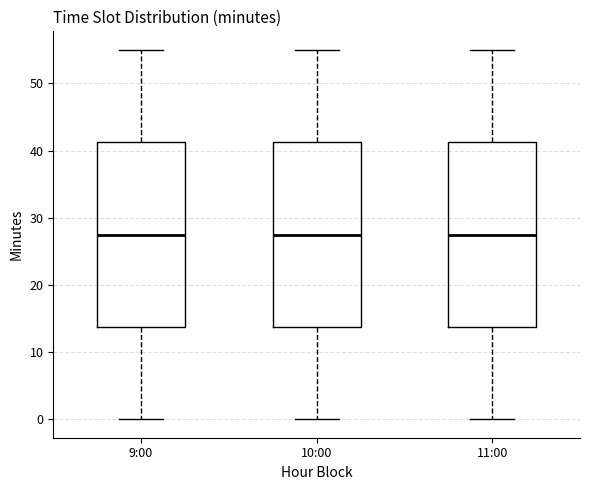

Reading left to right, transcribe this box plot: for each box, give where its median line is, the range the box spans, and where its two whiskers end, as read against the y-axis. The values are not printed on the chart, so give them approximately, as read against the axis.

9:00: median 28, box 14 to 41, whiskers 0 to 55
10:00: median 28, box 14 to 41, whiskers 0 to 55
11:00: median 28, box 14 to 41, whiskers 0 to 55